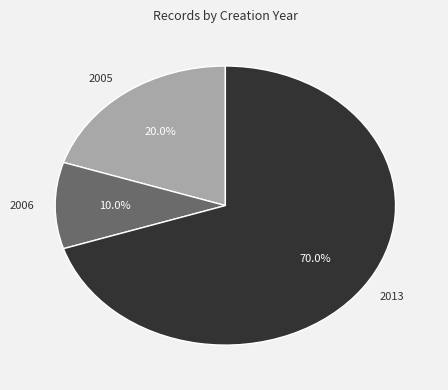

Combined, what portion of the pie is 2013 and 2006?

80.0%